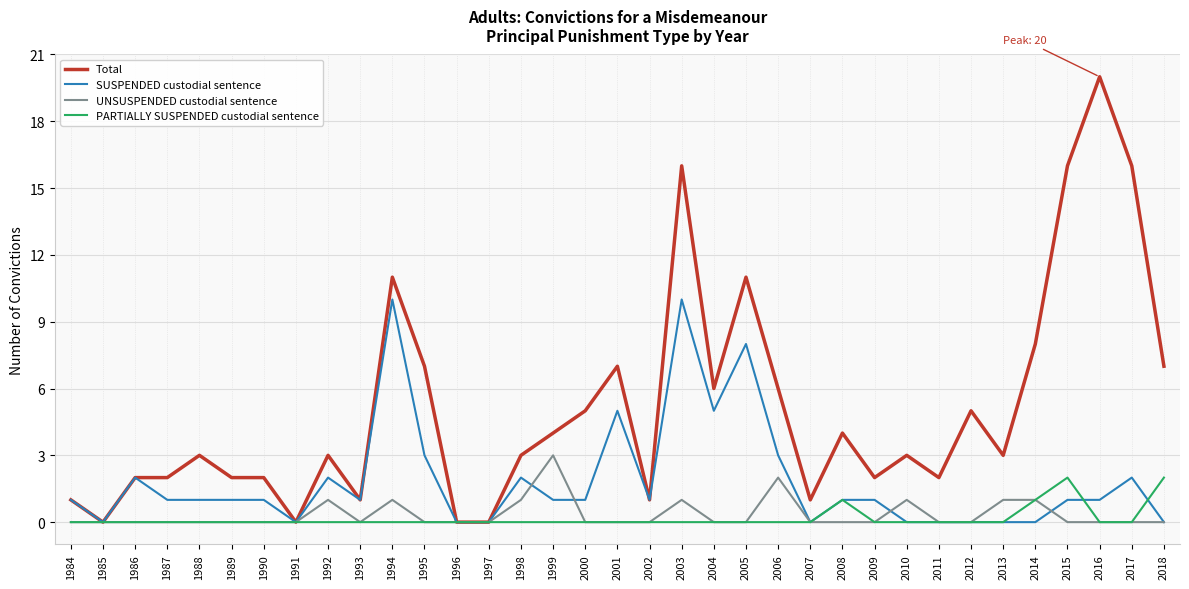

What is the spread (max minus min) of values at 2003?

16